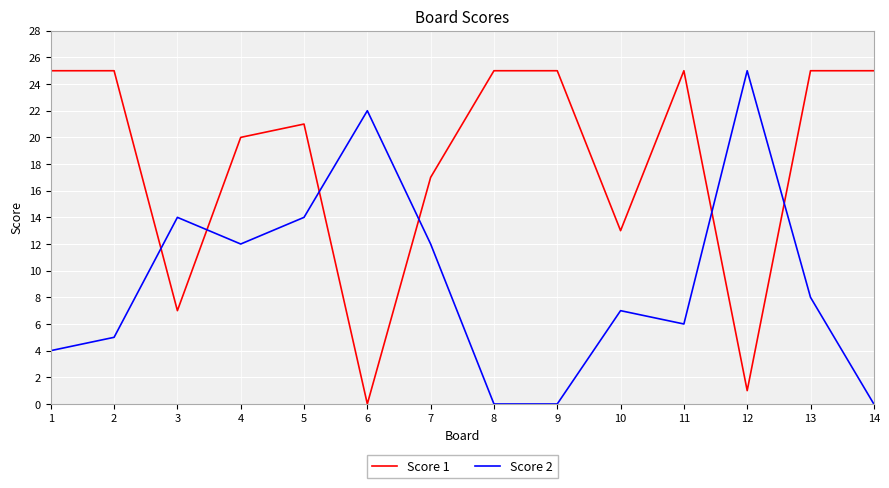

What is the sum of all Score 1 values?

254